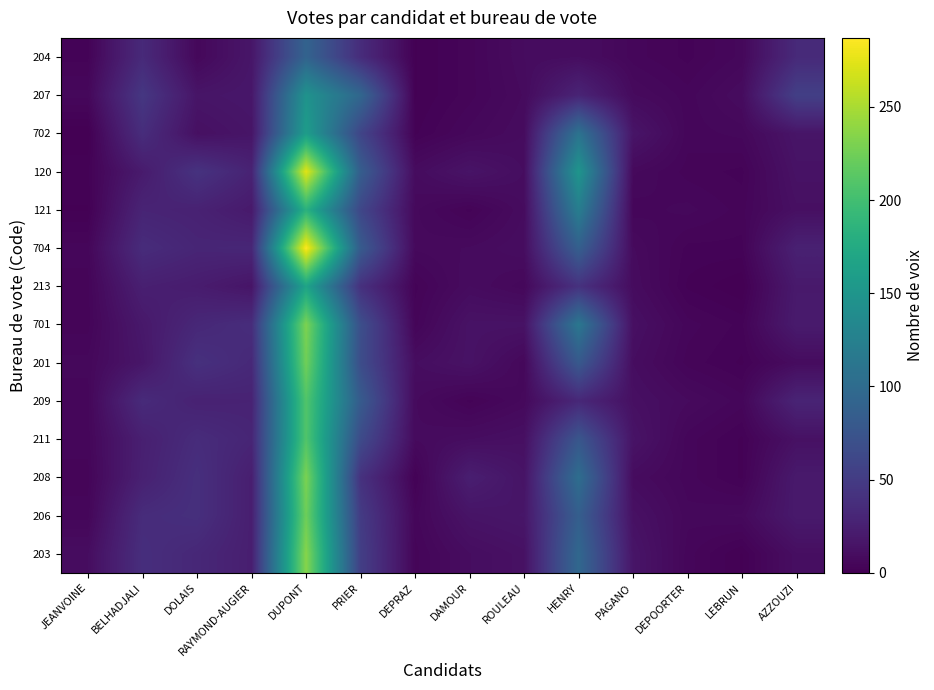

Reading left to right, extract all data points from this chart.

204: JEANVOINE=3	BELHADJALI=34	DOLAIS=6	RAYMOND-AUGIER=17	DUPONT=91	PRIER=36	DEPRAZ=1	DAMOUR=4	ROULEAU=9	HENRY=10	PAGANO=5	DEPOORTER=3	LEBRUN=6	AZZOUZI=34
207: JEANVOINE=6	BELHADJALI=46	DOLAIS=16	RAYMOND-AUGIER=18	DUPONT=147	PRIER=95	DEPRAZ=1	DAMOUR=4	ROULEAU=8	HENRY=29	PAGANO=8	DEPOORTER=5	LEBRUN=9	AZZOUZI=54
702: JEANVOINE=0	BELHADJALI=37	DOLAIS=12	RAYMOND-AUGIER=16	DUPONT=159	PRIER=59	DEPRAZ=2	DAMOUR=6	ROULEAU=9	HENRY=109	PAGANO=16	DEPOORTER=5	LEBRUN=6	AZZOUZI=16
120: JEANVOINE=2	BELHADJALI=21	DOLAIS=42	RAYMOND-AUGIER=28	DUPONT=274	PRIER=85	DEPRAZ=9	DAMOUR=15	ROULEAU=10	HENRY=150	PAGANO=7	DEPOORTER=4	LEBRUN=3	AZZOUZI=14
121: JEANVOINE=1	BELHADJALI=29	DOLAIS=27	RAYMOND-AUGIER=20	DUPONT=183	PRIER=61	DEPRAZ=7	DAMOUR=3	ROULEAU=9	HENRY=122	PAGANO=5	DEPOORTER=6	LEBRUN=4	AZZOUZI=12
704: JEANVOINE=5	BELHADJALI=36	DOLAIS=30	RAYMOND-AUGIER=31	DUPONT=287	PRIER=82	DEPRAZ=7	DAMOUR=8	ROULEAU=10	HENRY=87	PAGANO=8	DEPOORTER=3	LEBRUN=3	AZZOUZI=26
213: JEANVOINE=4	BELHADJALI=25	DOLAIS=22	RAYMOND-AUGIER=16	DUPONT=167	PRIER=40	DEPRAZ=3	DAMOUR=9	ROULEAU=6	HENRY=41	PAGANO=9	DEPOORTER=2	LEBRUN=0	AZZOUZI=20
701: JEANVOINE=4	BELHADJALI=19	DOLAIS=32	RAYMOND-AUGIER=37	DUPONT=231	PRIER=69	DEPRAZ=4	DAMOUR=14	ROULEAU=14	HENRY=114	PAGANO=12	DEPOORTER=5	LEBRUN=3	AZZOUZI=21
201: JEANVOINE=6	BELHADJALI=17	DOLAIS=40	RAYMOND-AUGIER=33	DUPONT=225	PRIER=67	DEPRAZ=10	DAMOUR=14	ROULEAU=6	HENRY=80	PAGANO=10	DEPOORTER=4	LEBRUN=2	AZZOUZI=9
209: JEANVOINE=5	BELHADJALI=35	DOLAIS=27	RAYMOND-AUGIER=28	DUPONT=209	PRIER=82	DEPRAZ=8	DAMOUR=3	ROULEAU=7	HENRY=32	PAGANO=12	DEPOORTER=8	LEBRUN=5	AZZOUZI=29
211: JEANVOINE=5	BELHADJALI=25	DOLAIS=36	RAYMOND-AUGIER=30	DUPONT=209	PRIER=65	DEPRAZ=8	DAMOUR=10	ROULEAU=12	HENRY=77	PAGANO=15	DEPOORTER=5	LEBRUN=2	AZZOUZI=13
208: JEANVOINE=4	BELHADJALI=26	DOLAIS=39	RAYMOND-AUGIER=24	DUPONT=230	PRIER=41	DEPRAZ=2	DAMOUR=24	ROULEAU=15	HENRY=103	PAGANO=9	DEPOORTER=5	LEBRUN=2	AZZOUZI=20
206: JEANVOINE=5	BELHADJALI=36	DOLAIS=39	RAYMOND-AUGIER=24	DUPONT=224	PRIER=50	DEPRAZ=5	DAMOUR=15	ROULEAU=17	HENRY=86	PAGANO=13	DEPOORTER=6	LEBRUN=7	AZZOUZI=20
203: JEANVOINE=10	BELHADJALI=38	DOLAIS=32	RAYMOND-AUGIER=24	DUPONT=235	PRIER=53	DEPRAZ=4	DAMOUR=10	ROULEAU=13	HENRY=96	PAGANO=16	DEPOORTER=5	LEBRUN=1	AZZOUZI=11